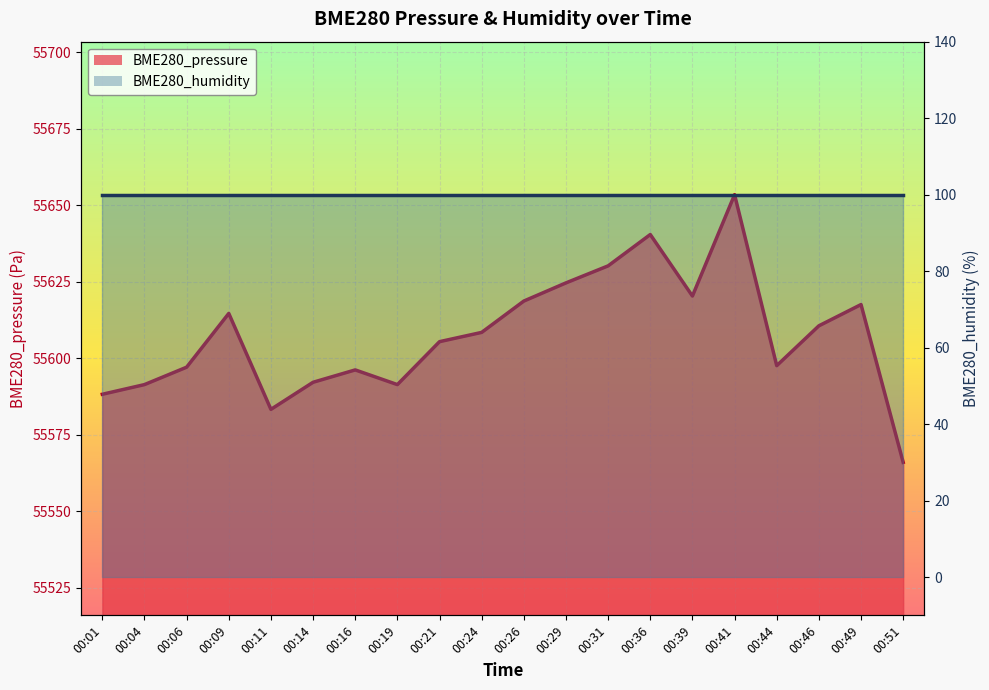

Which label corresponds to the smallest value in the chart?

00:51